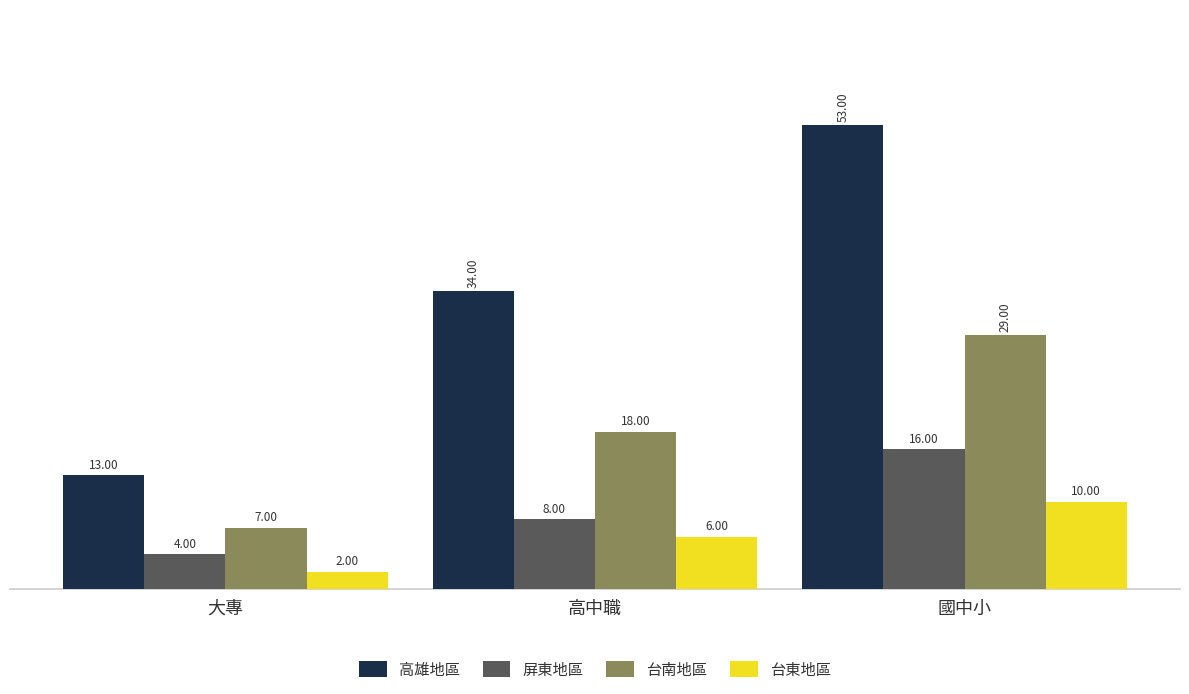

What is the label of the 1st bar from the right?

國中小